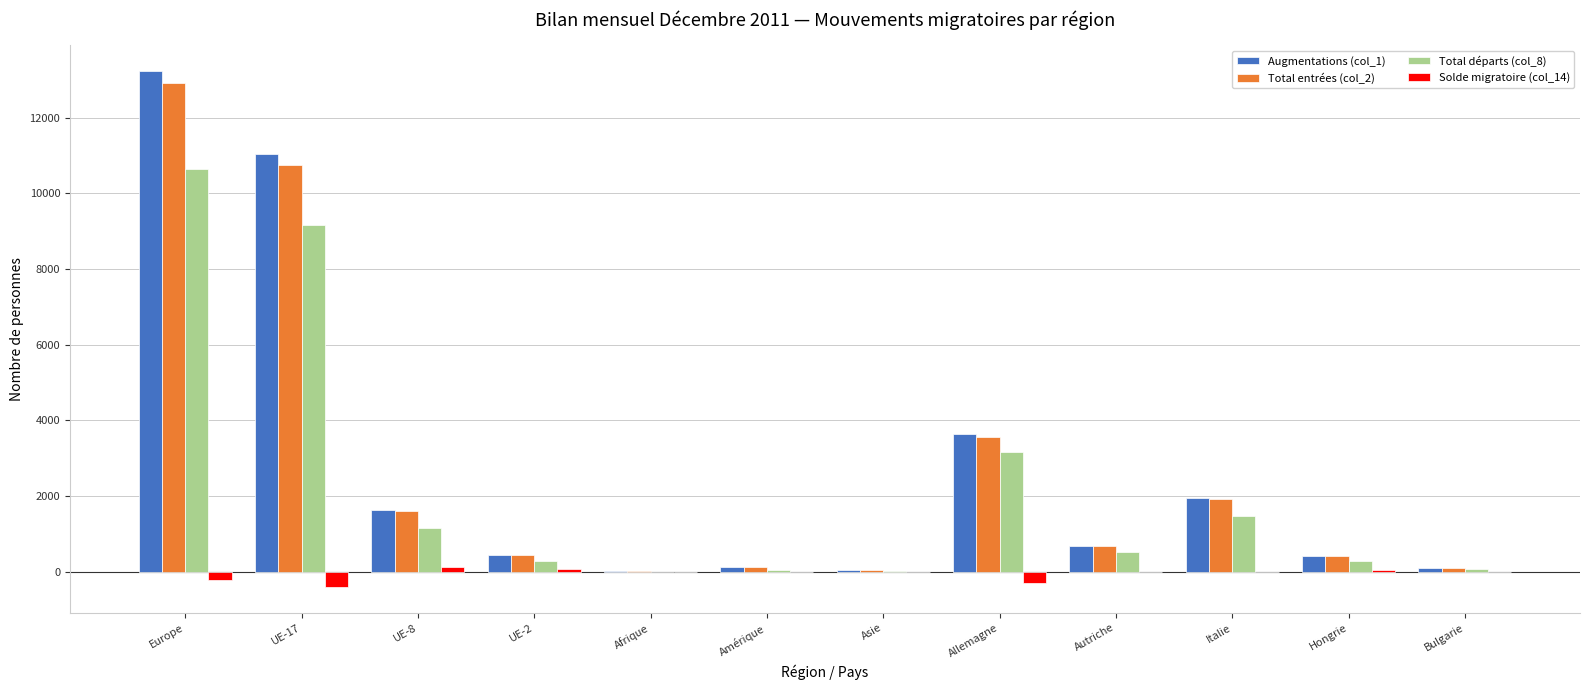

At which category is the sum across all series the highest?

Europe